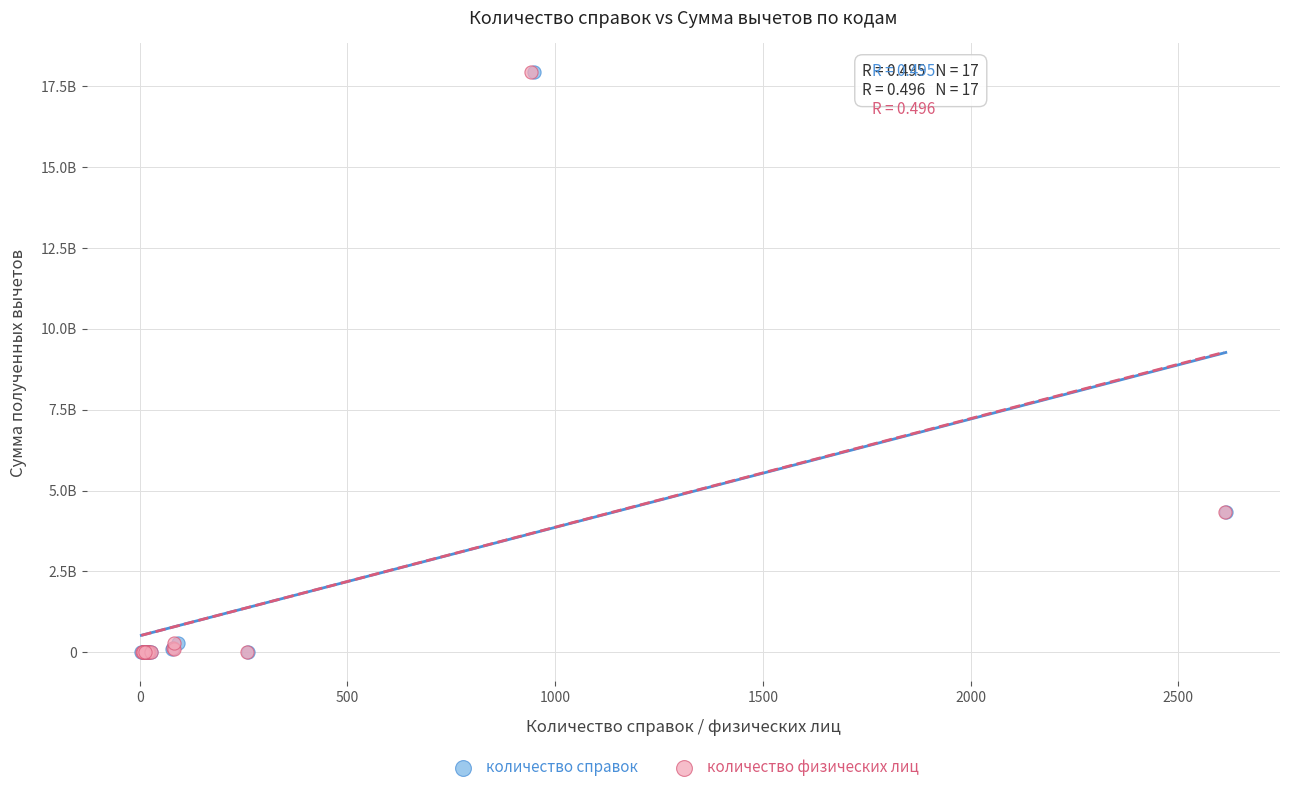

What are all the series names shown in the legend?

количество справок, количество физических лиц